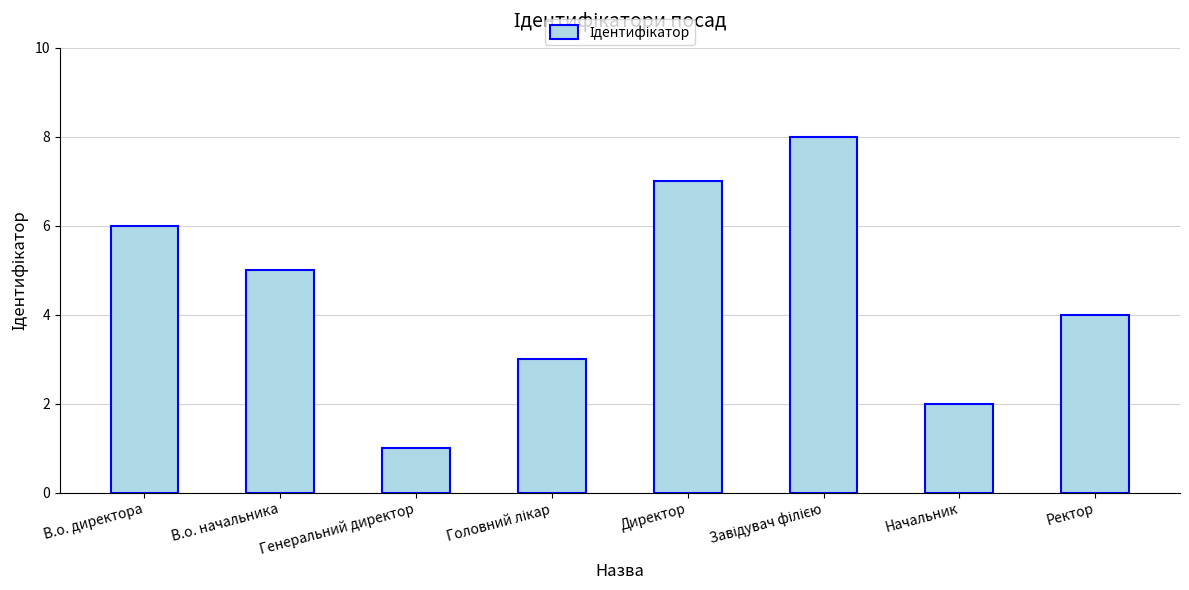

The chart shows a value of 5 at Ректор. True or false?

False